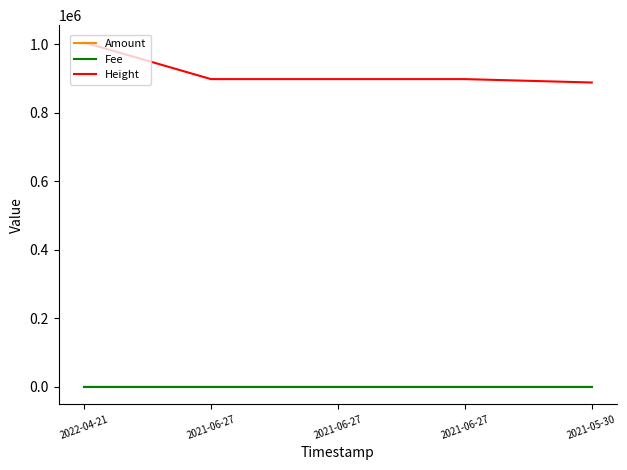

Does the chart have visible grid lines?

No